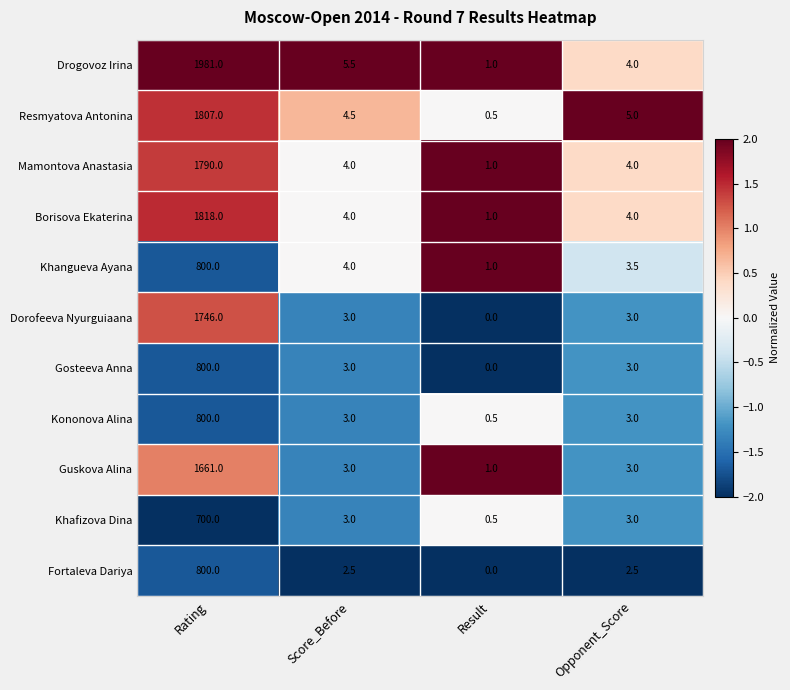

What is the greatest value displayed?

1981.0